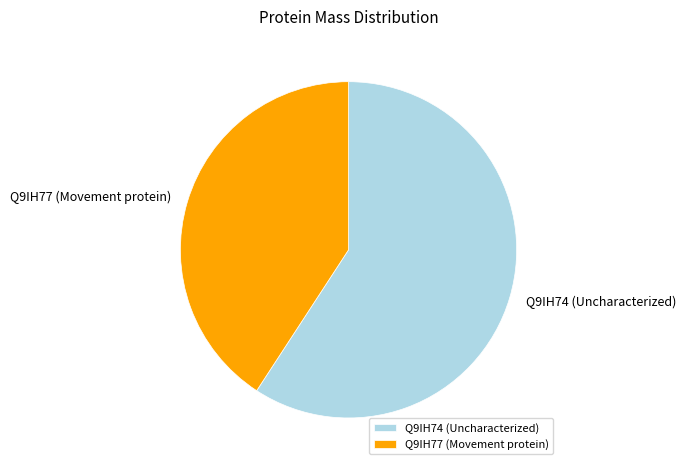

Is it true that Q9IH74 (Uncharacterized) is 59% of the pie?

True